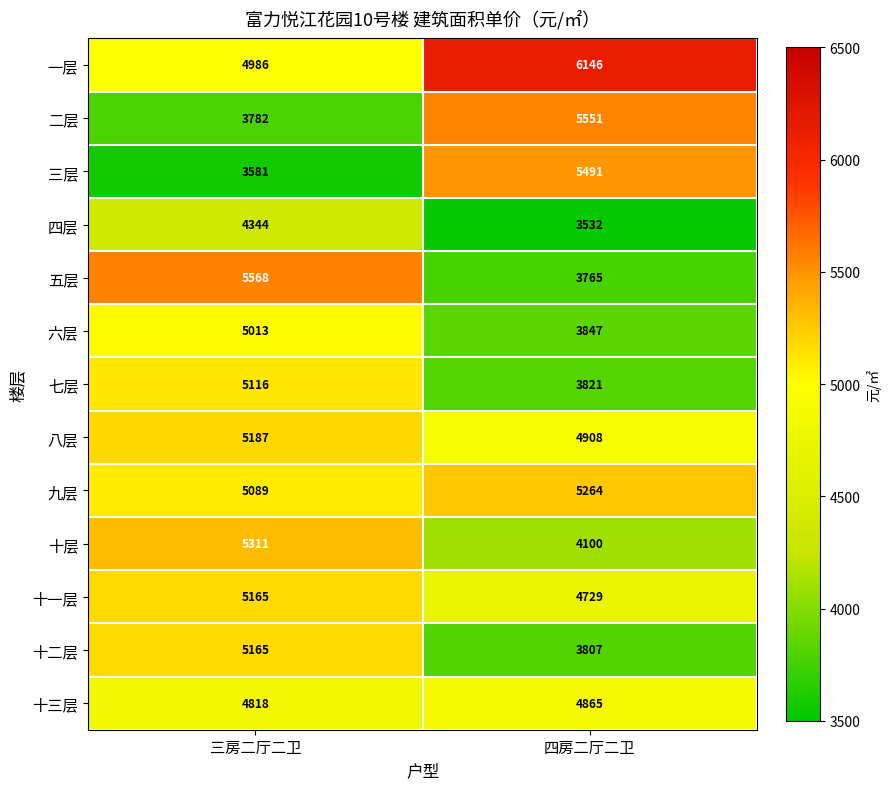

List the labels in order of 十二层 value, smallest first.

四房二厅二卫, 三房二厅二卫